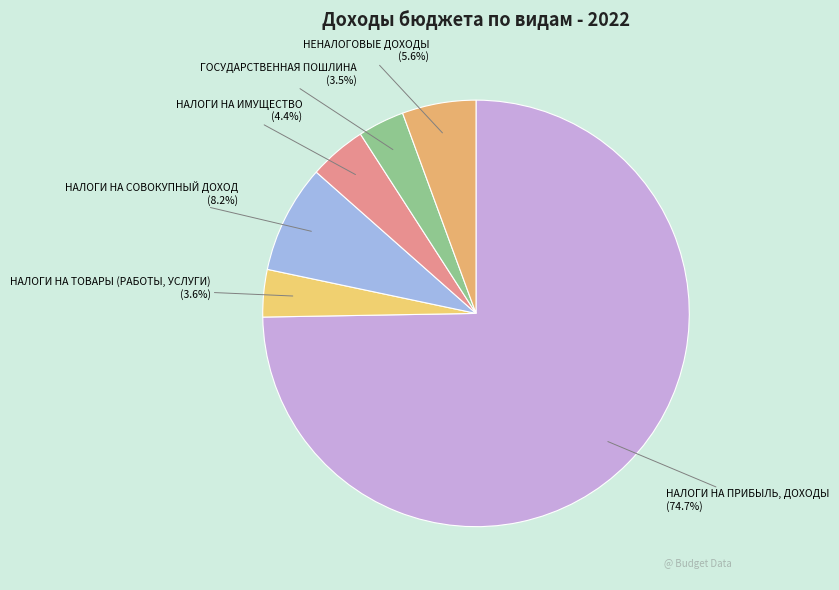

Rank the categories by value from lowest to highest.

ГОСУДАРСТВЕННАЯ ПОШЛИНА, НАЛОГИ НА ТОВАРЫ (РАБОТЫ, УСЛУГИ), НАЛОГИ НА ИМУЩЕСТВО, НЕНАЛОГОВЫЕ ДОХОДЫ, НАЛОГИ НА СОВОКУПНЫЙ ДОХОД, НАЛОГИ НА ПРИБЫЛЬ, ДОХОДЫ